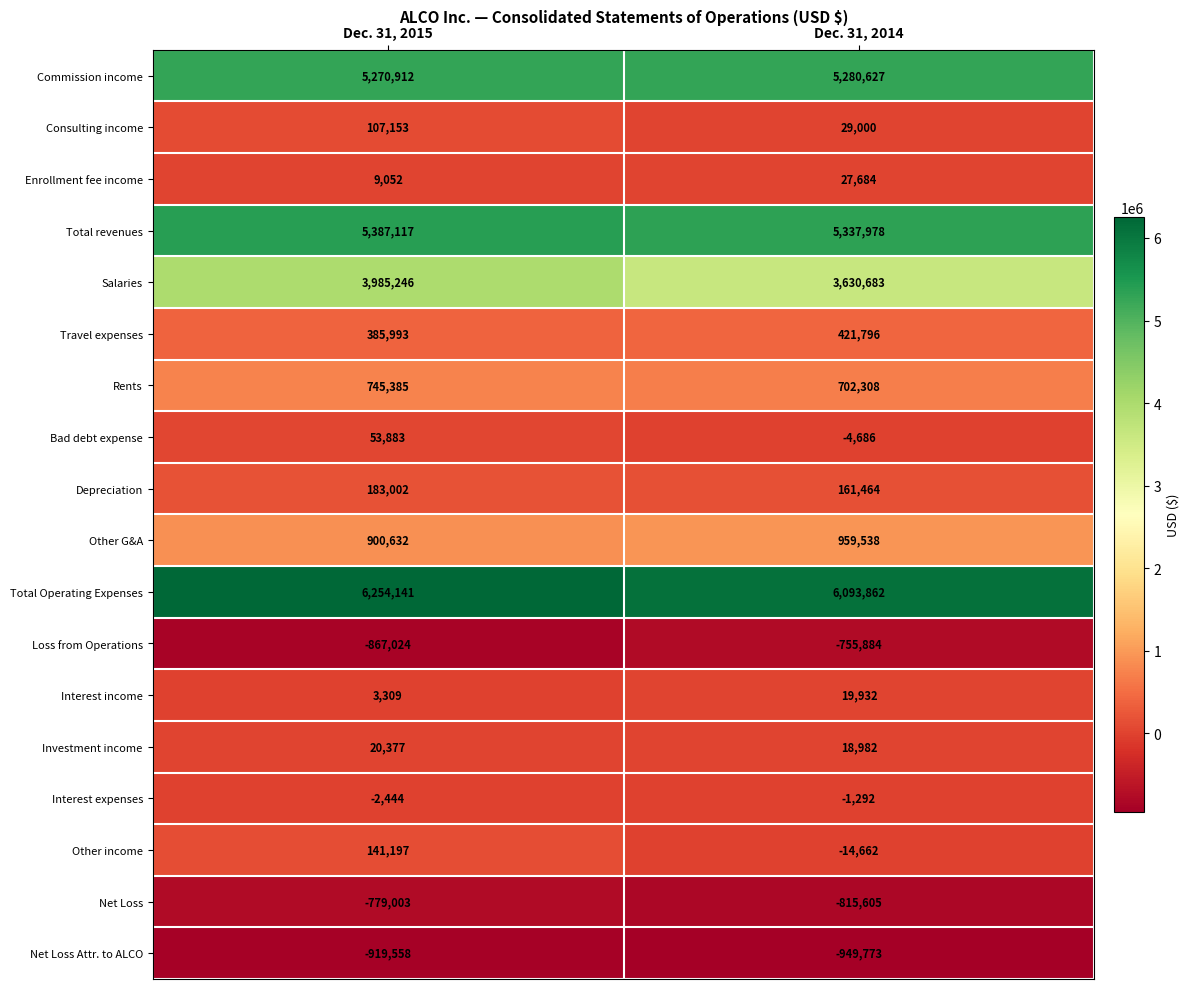

What is the average value of the Investment income series?

19680